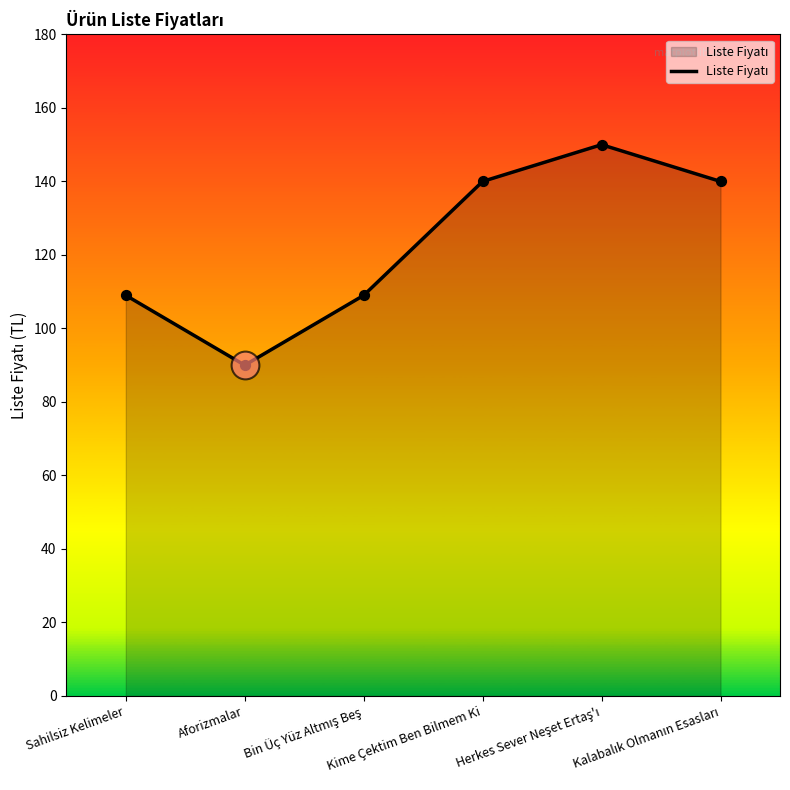

What is the smallest value displayed?

90